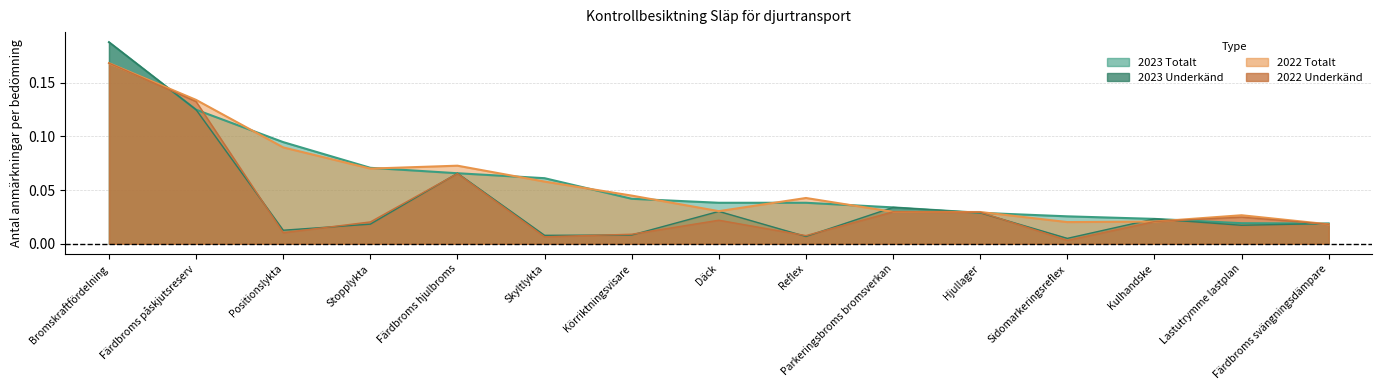

Does the chart have visible grid lines?

Yes